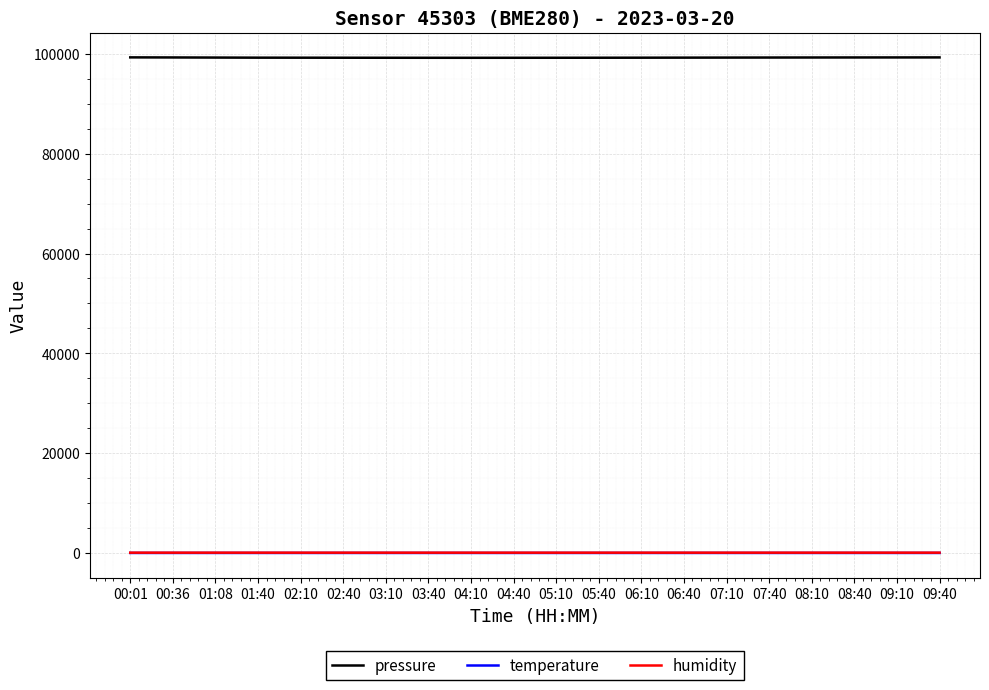

How many lines are shown in the chart?

3